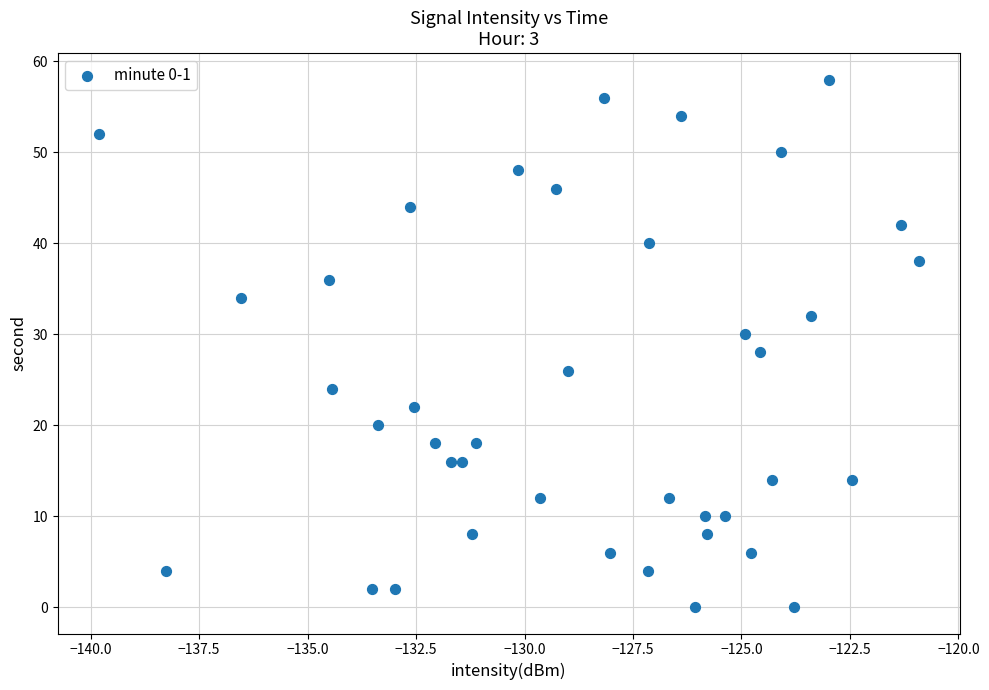

What is the range of Y values (max minus min)?

58